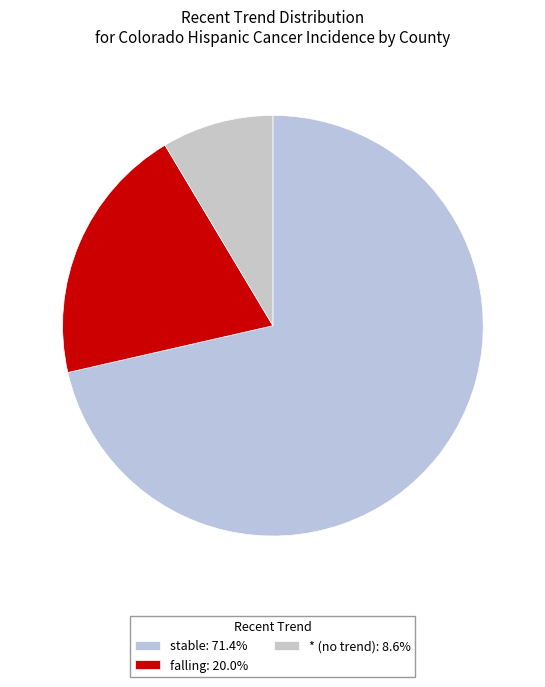

How many segments does this pie chart have?

3